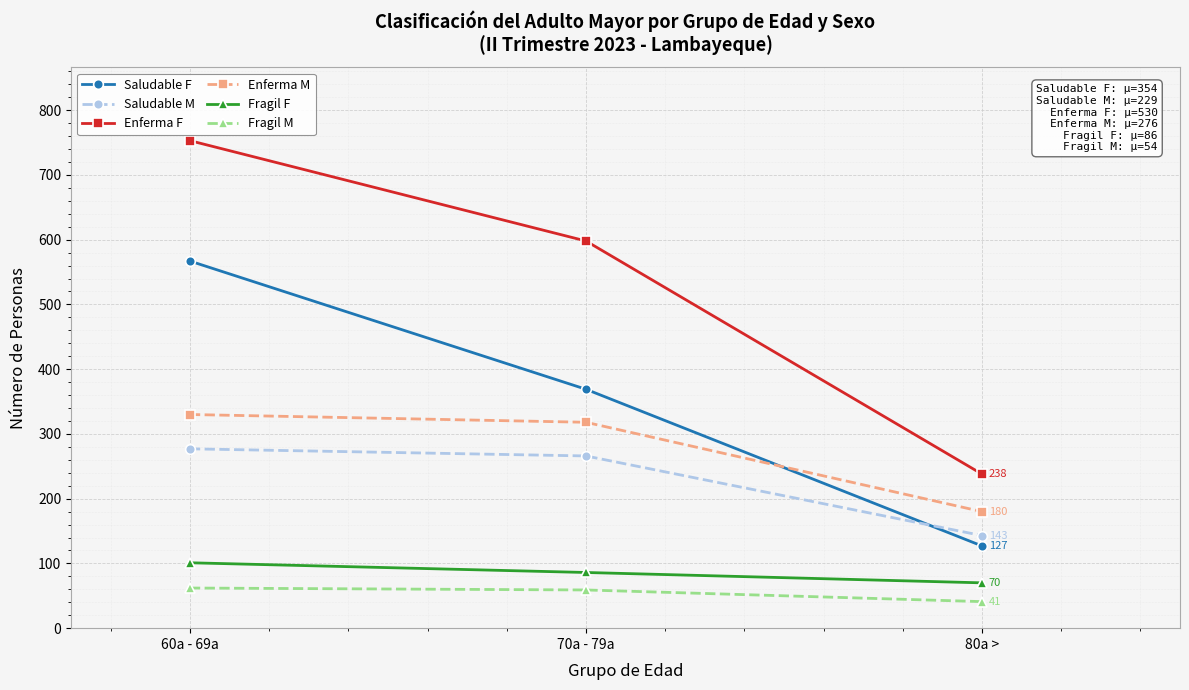

Which label corresponds to the smallest value in the chart?

80a >